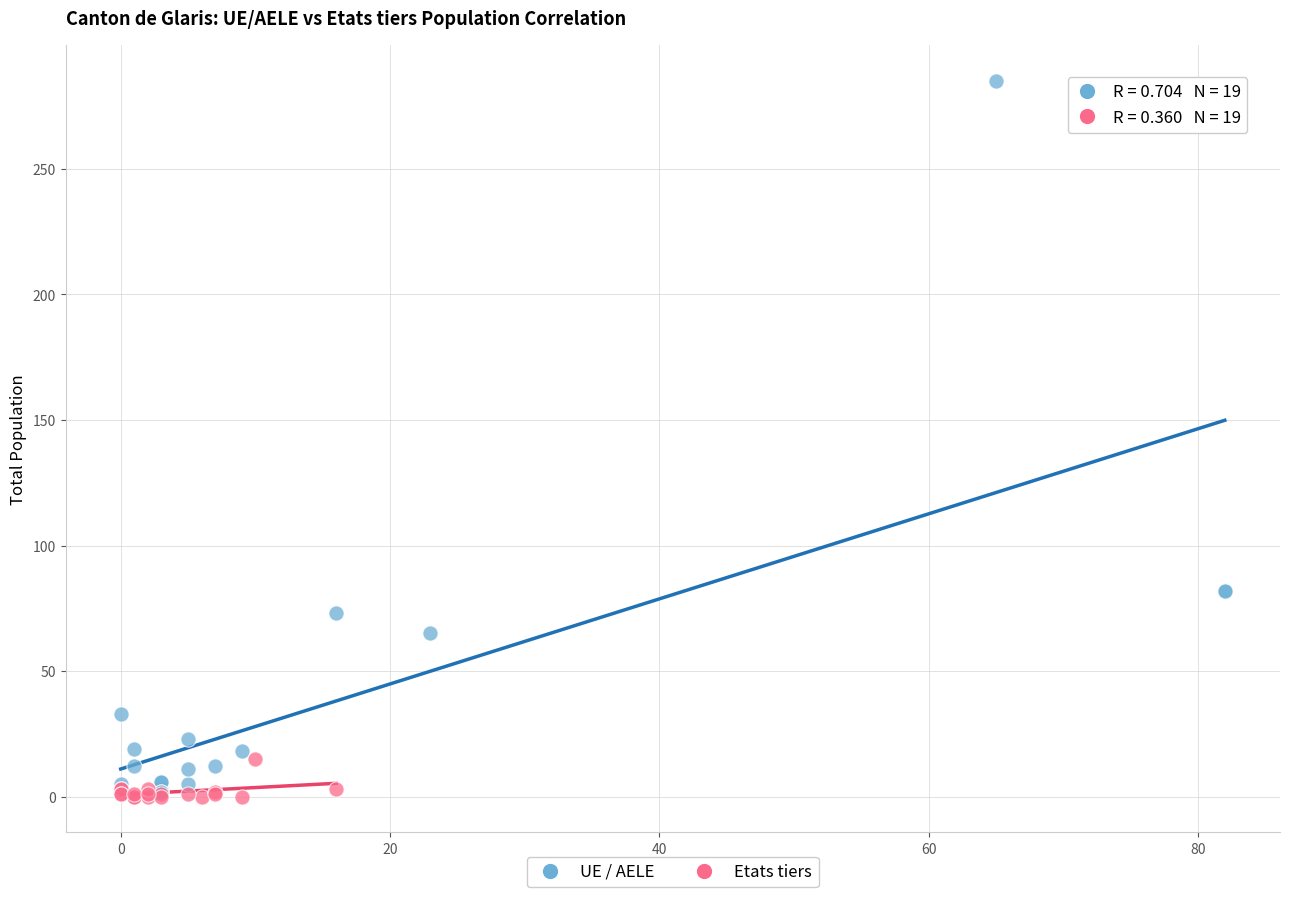

Which series contains the highest Y value?

UE / AELE